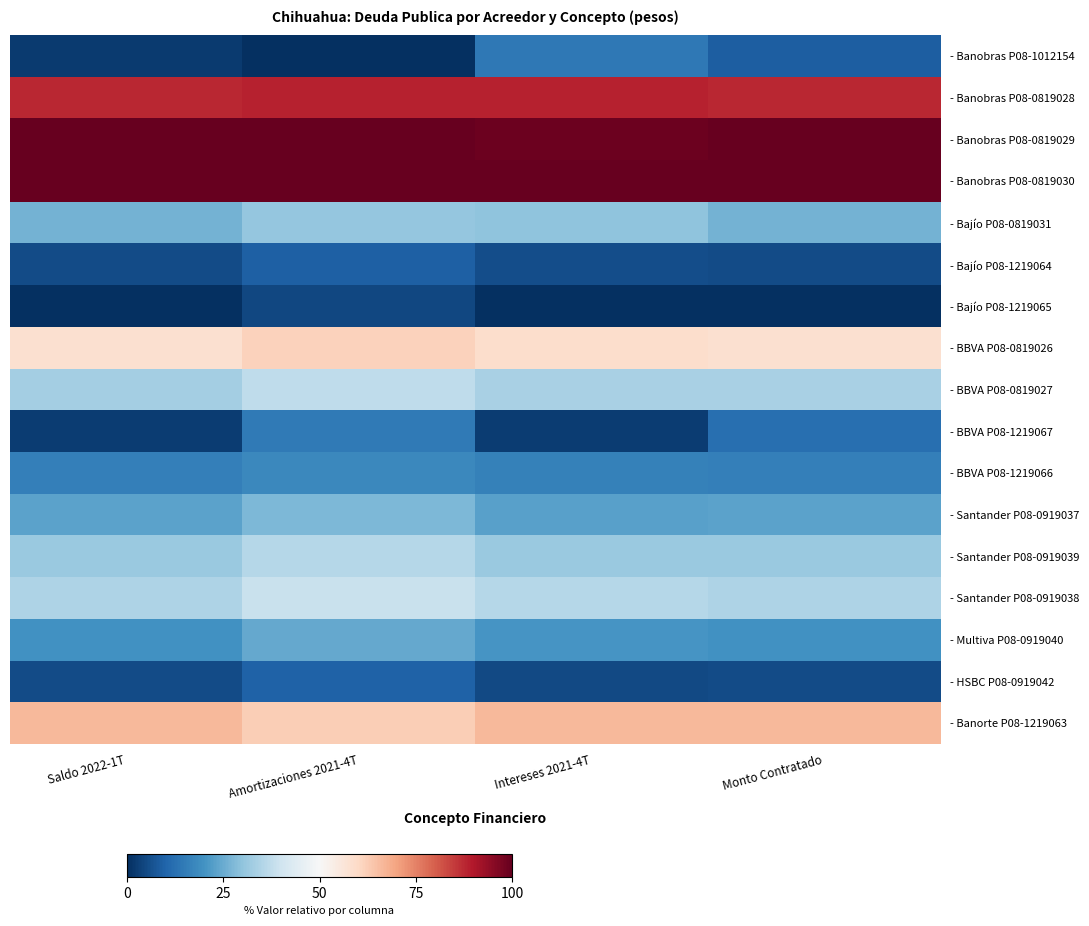

List the series in order of their peak value, lowest first.

- Bajío P08-1219065, - Bajío P08-1219064, - HSBC P08-0919042, - Banobras P08-1012154, - BBVA P08-1219067, - BBVA P08-1219066, - Multiva P08-0919040, - Santander P08-0919037, - Bajío P08-0819031, - Santander P08-0919039, - BBVA P08-0819027, - Santander P08-0919038, - BBVA P08-0819026, - Banorte P08-1219063, - Banobras P08-0819028, - Banobras P08-0819029, - Banobras P08-0819030